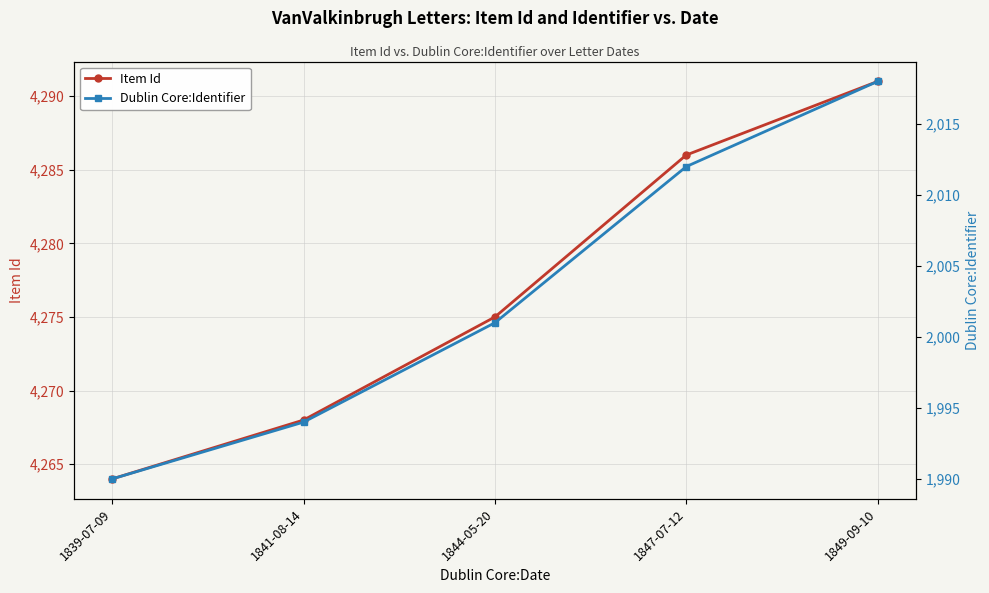

How many lines are shown in the chart?

2